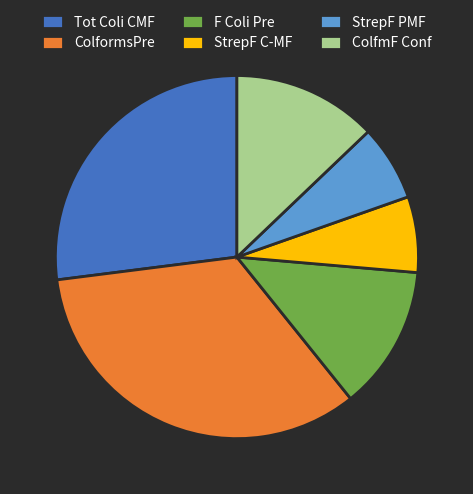

Do Tot Coli CMF and StrepF C-MF together represent more than half of the pie?

No